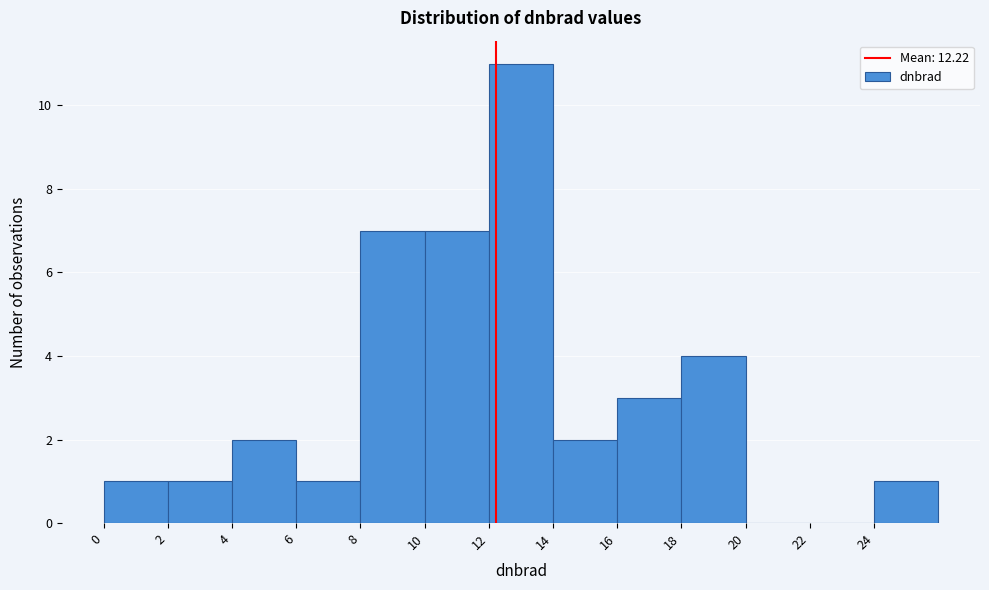

Reading left to right, transcribe this chart: for each bar, give the range it covers on the x-axis and its height. The values are not printed on the chart, so give them approximately, as read against the axis.

0 to 2: 1
2 to 4: 1
4 to 6: 2
6 to 8: 1
8 to 10: 7
10 to 12: 7
12 to 14: 11
14 to 16: 2
16 to 18: 3
18 to 20: 4
20 to 22: 0
22 to 24: 0
24 to 26: 1